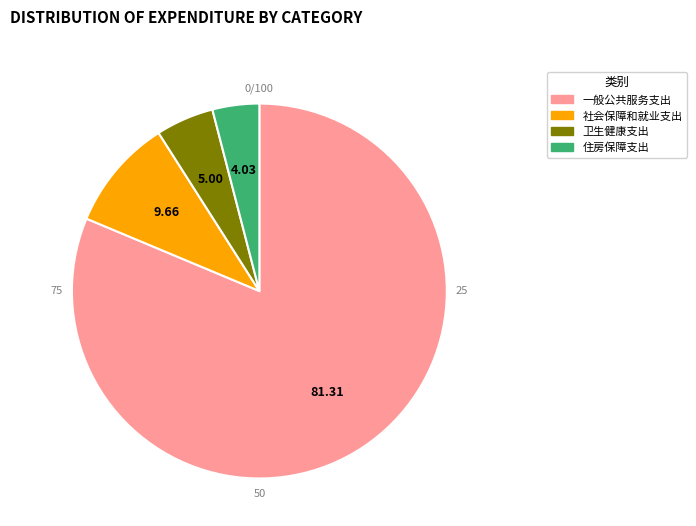

What portion of the pie excludes 社会保障和就业支出?

90.3%